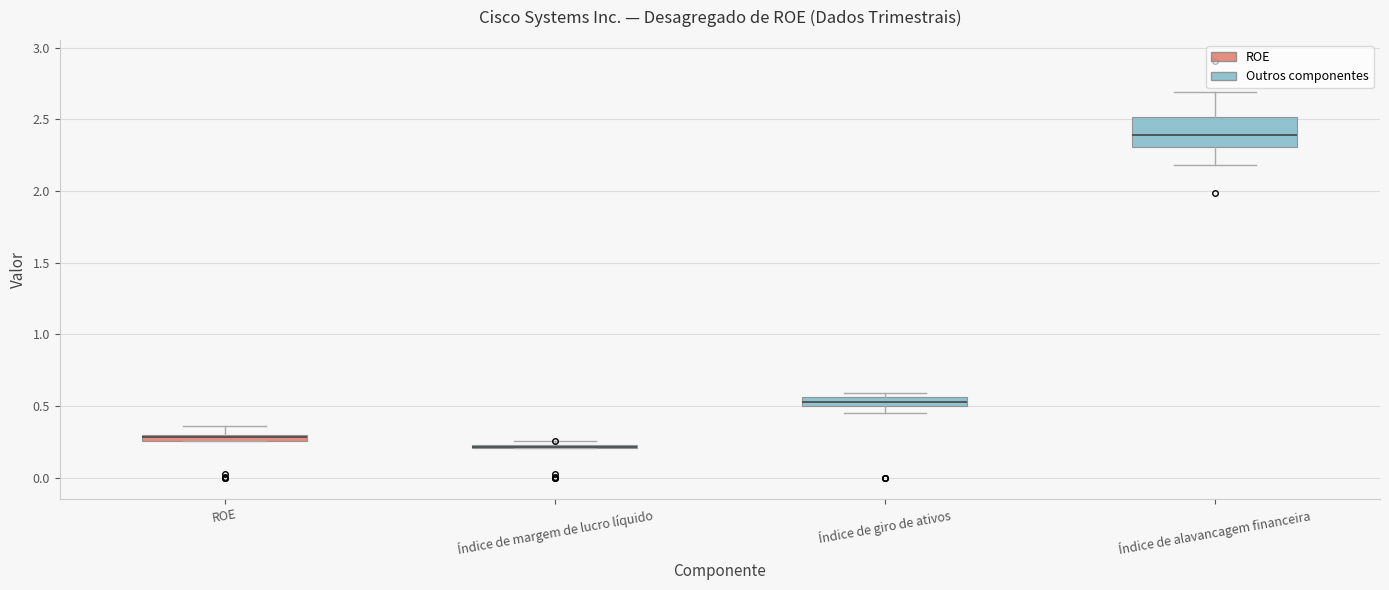

Where is the lower edge of the box for ROE on the y-axis? The values are not printed on the chart, so give them approximately, as read against the axis.

0.25